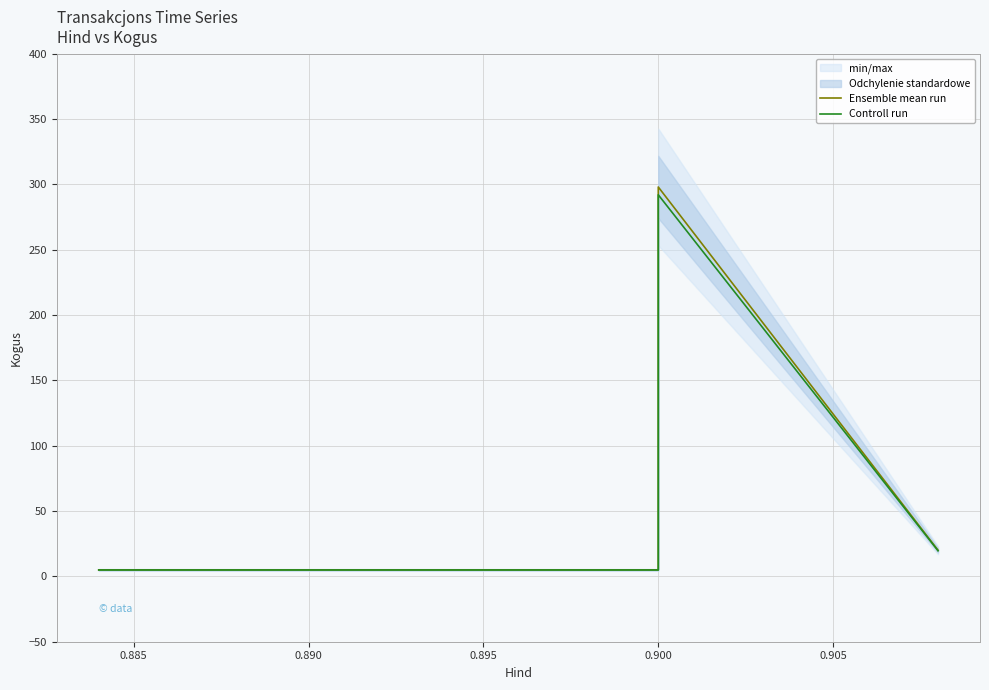

At 0.900, list the series in order from smallest to largest.

Controll run, Ensemble mean run